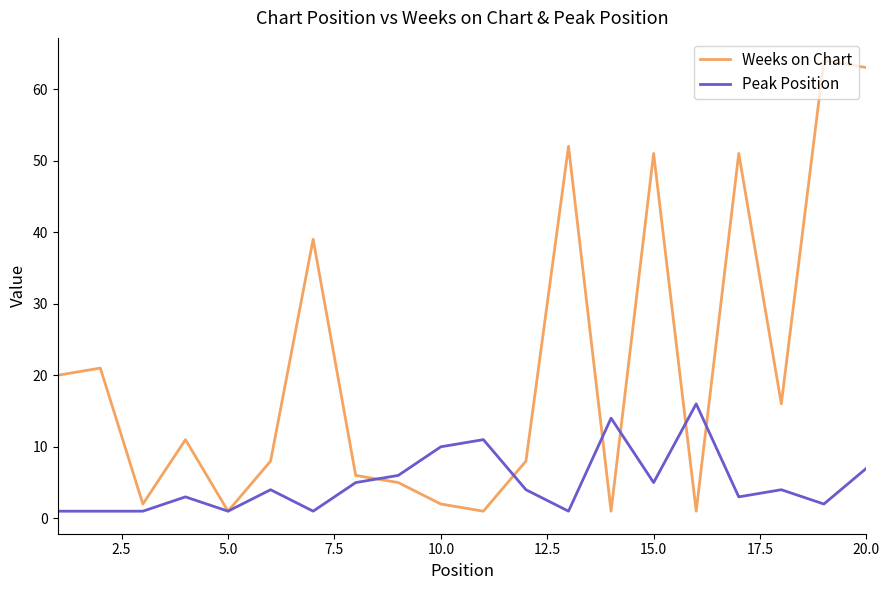

Which series has the largest range (max minus min)?

Weeks on Chart